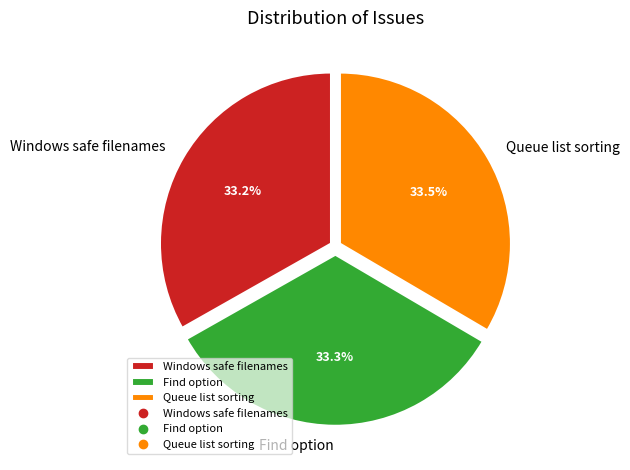

What is the ratio of the value at Find option to the value at Windows safe filenames?

1.0